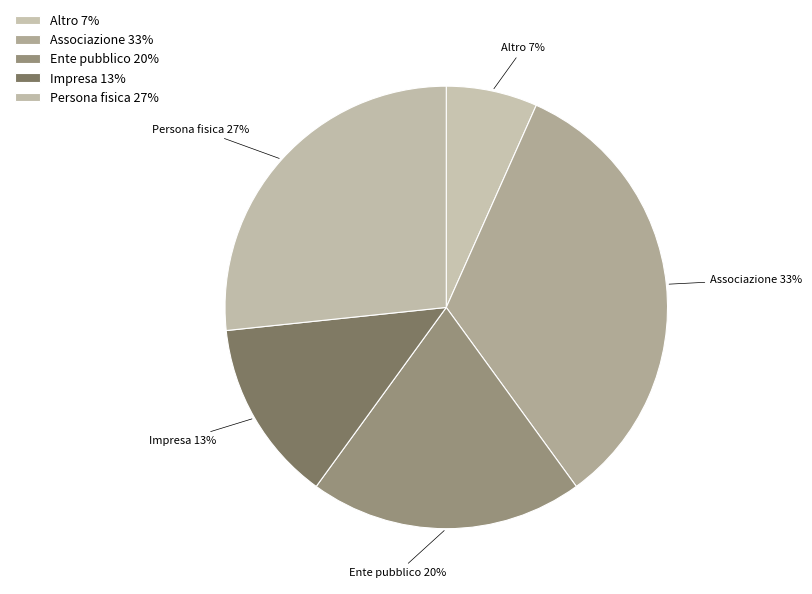

To the nearest percent, what portion does Altro represent?

7%